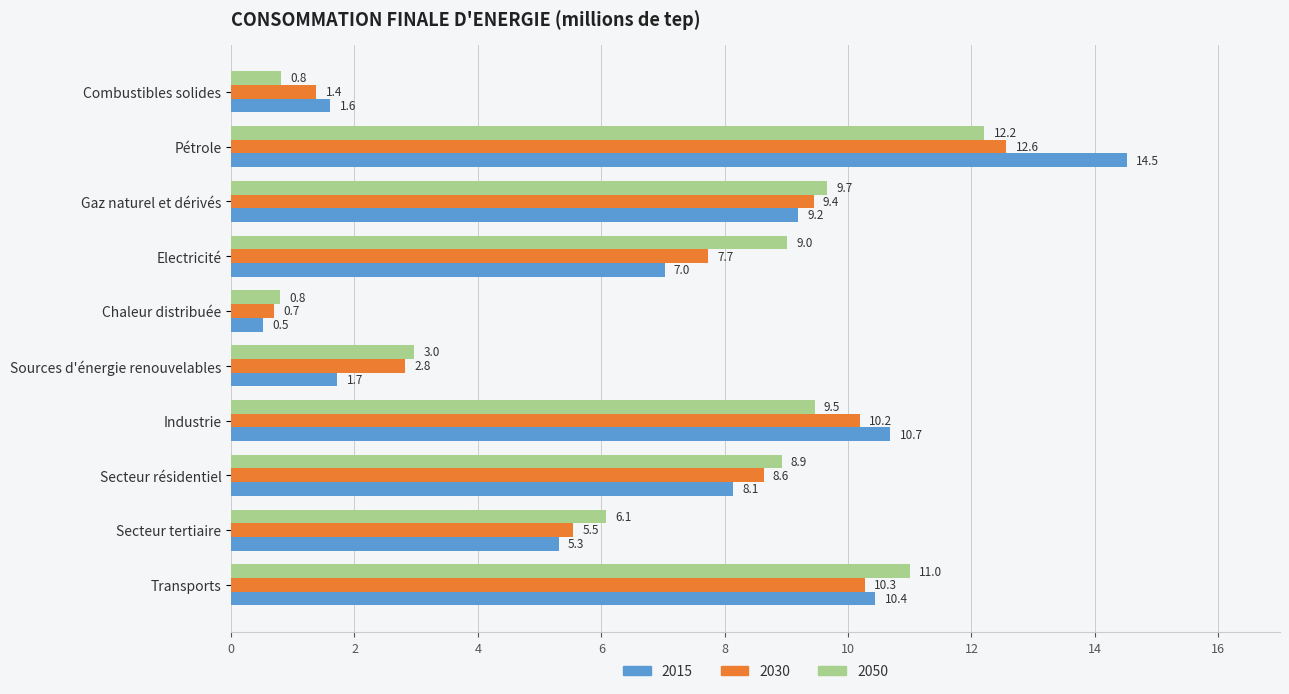

Where is 2015 nearest to the value 7?

Electricité